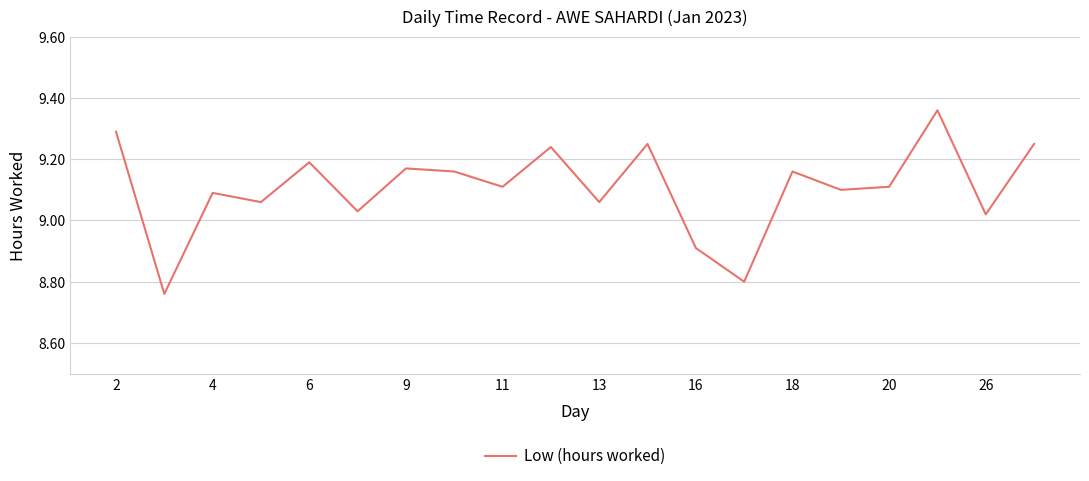

What is the difference between the maximum and minimum values?

0.6